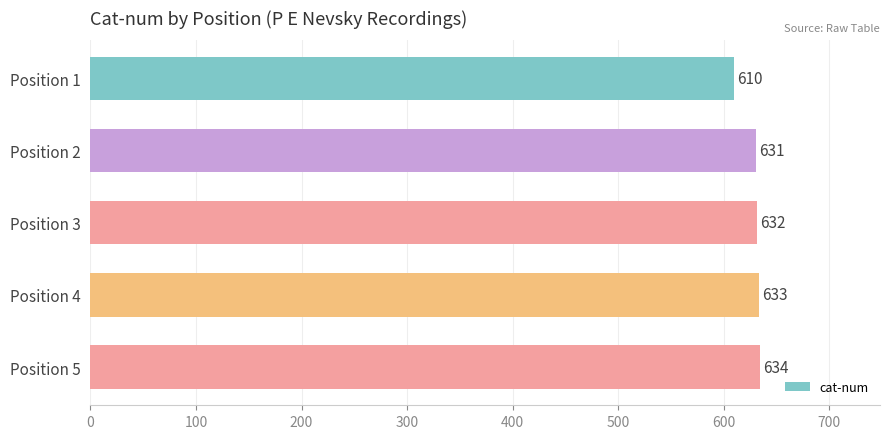

The chart shows a value of 169 at Position 4. True or false?

False